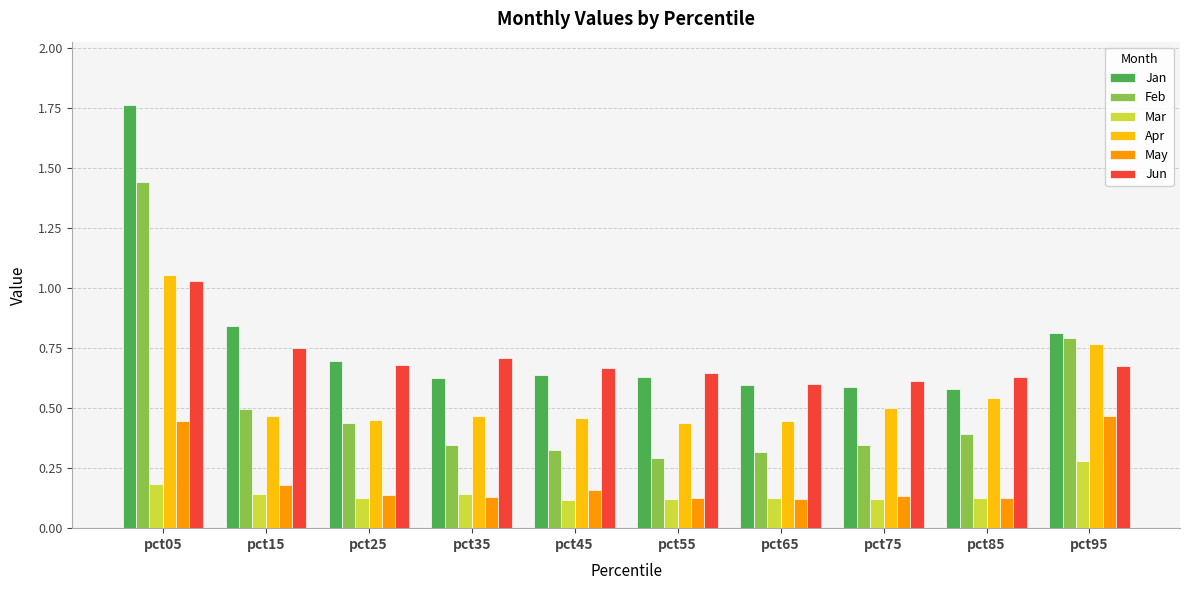

At how many categories does at least one series exceed 1?

1